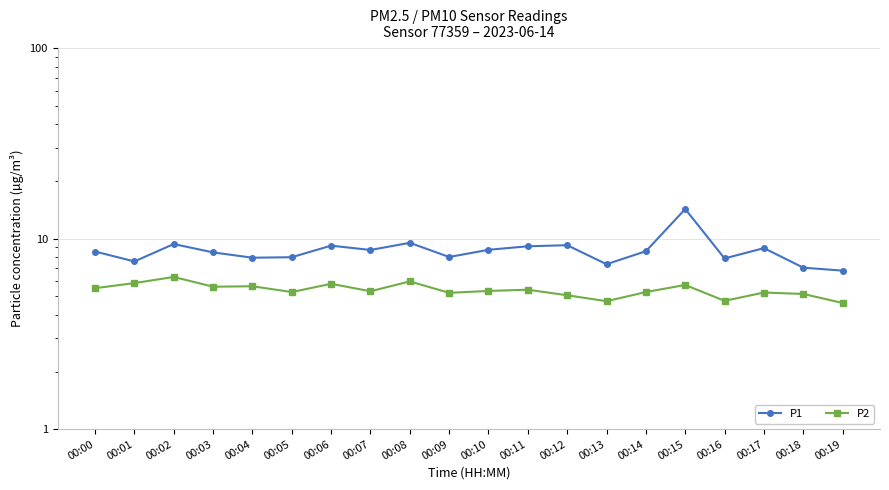

Between 00:12 and 00:04, which is larger?

00:12